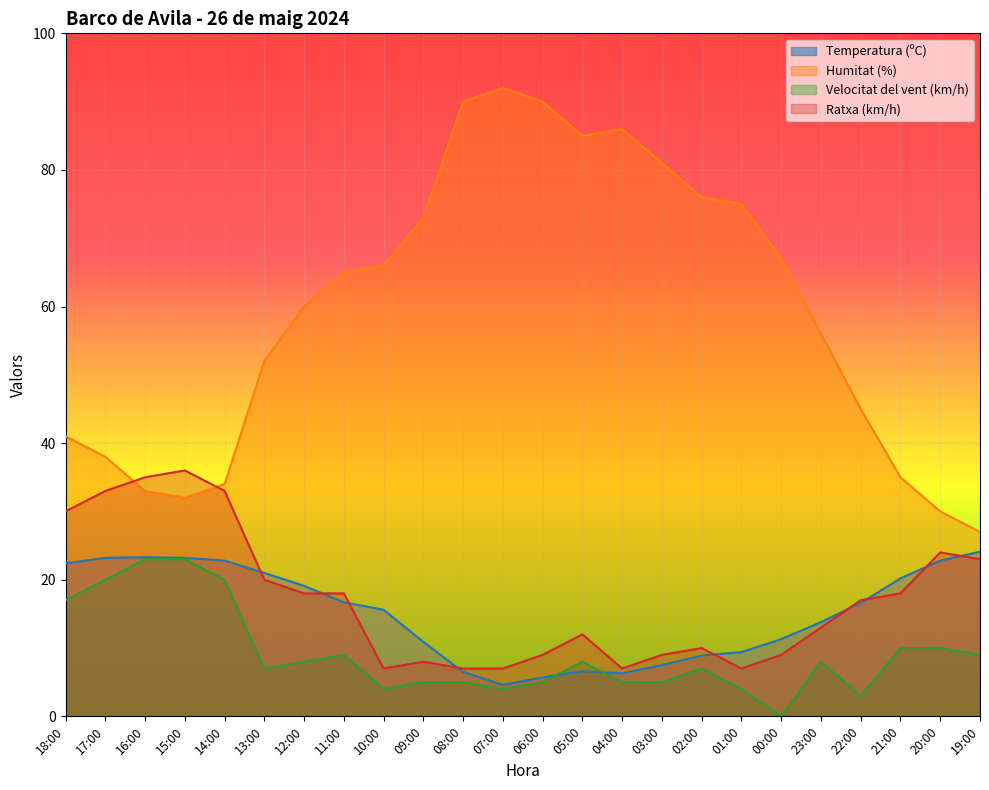

List the series in order of their peak value, highest first.

Humitat (%), Ratxa (km/h), Temperatura (ºC), Velocitat del vent (km/h)